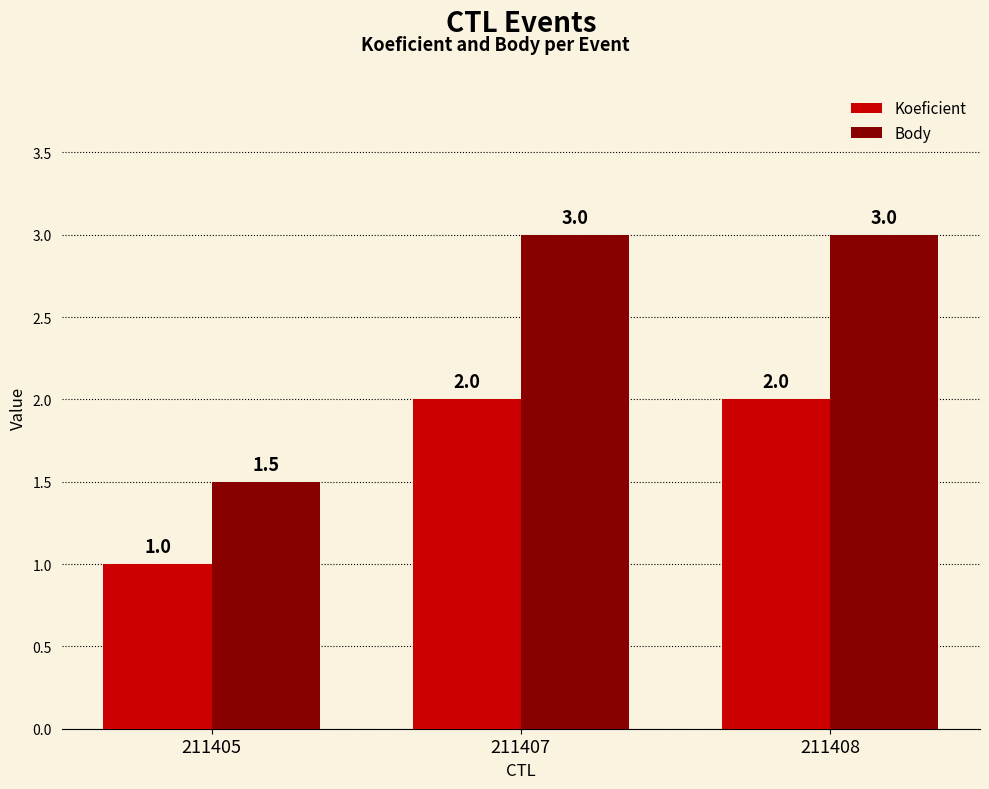

What is the difference between the maximum and minimum values in the Body series?

1.5